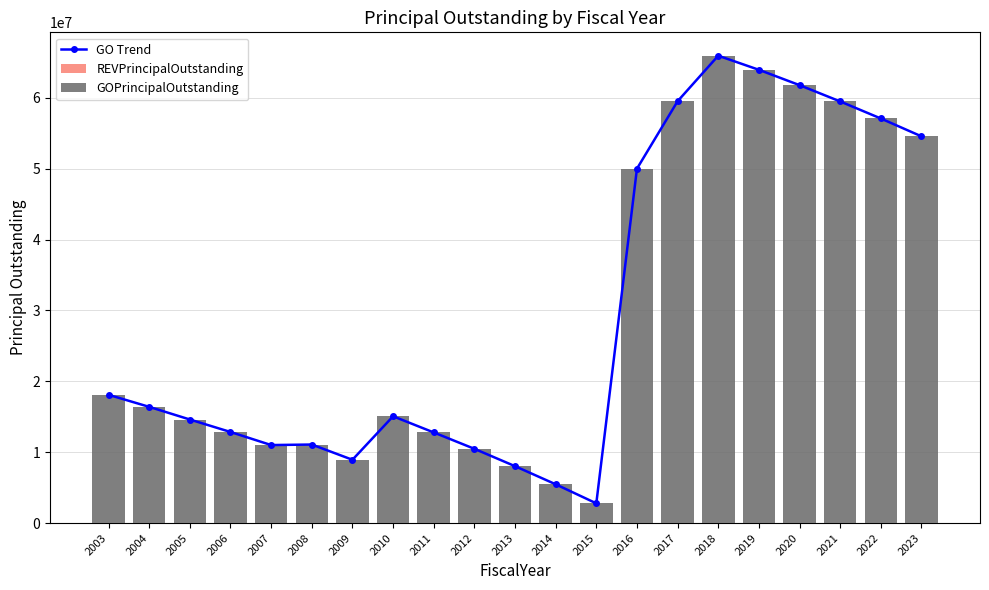

Rank the series by their maximum value, from highest to lowest.

GO Trend, GOPrincipalOutstanding, REVPrincipalOutstanding